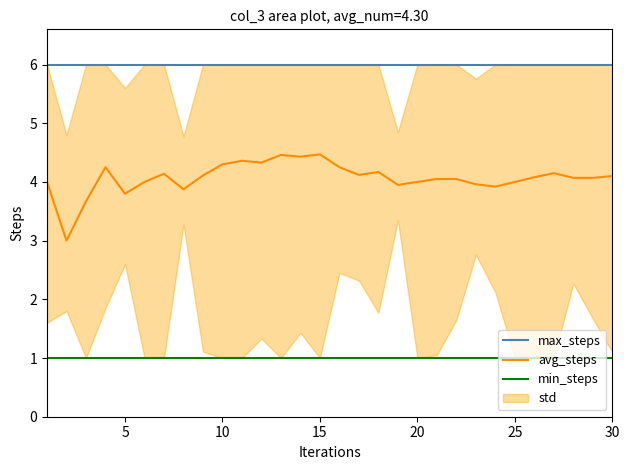

What is the minimum value for max_steps?

6.0